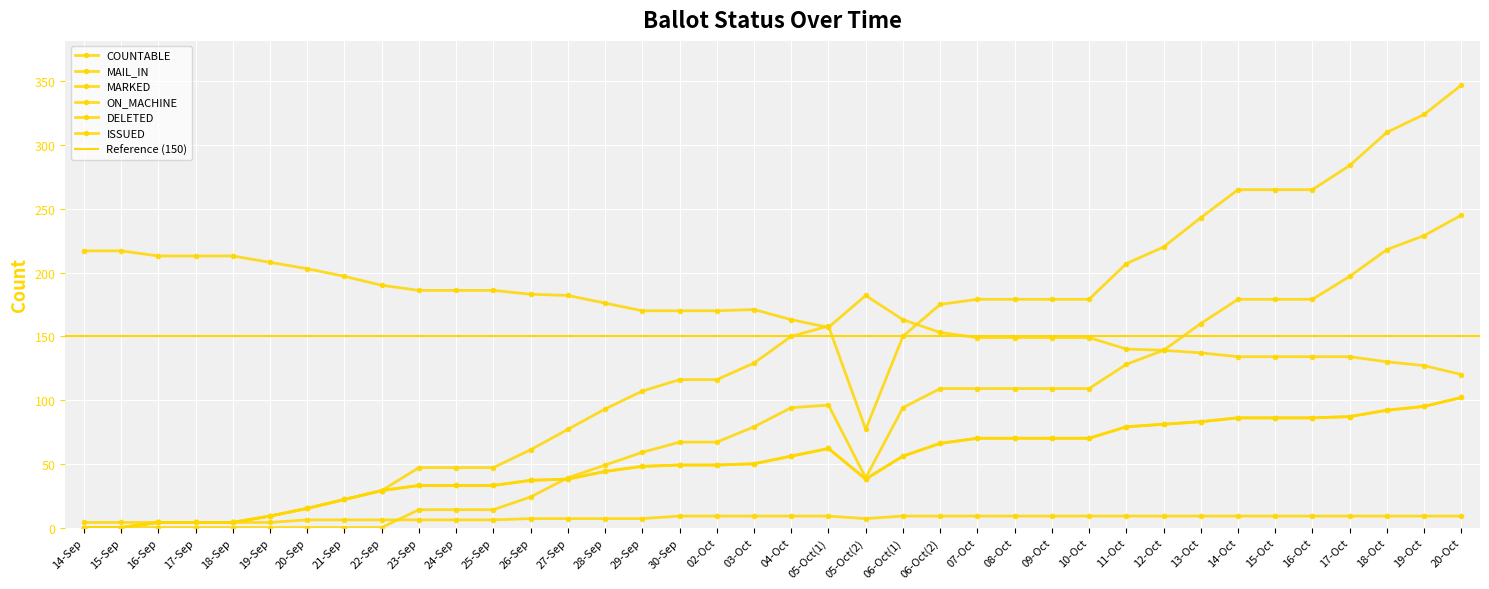

Is the value of ISSUED at 18-Sep greater than the value of ON_MACHINE at 20-Sep?

Yes